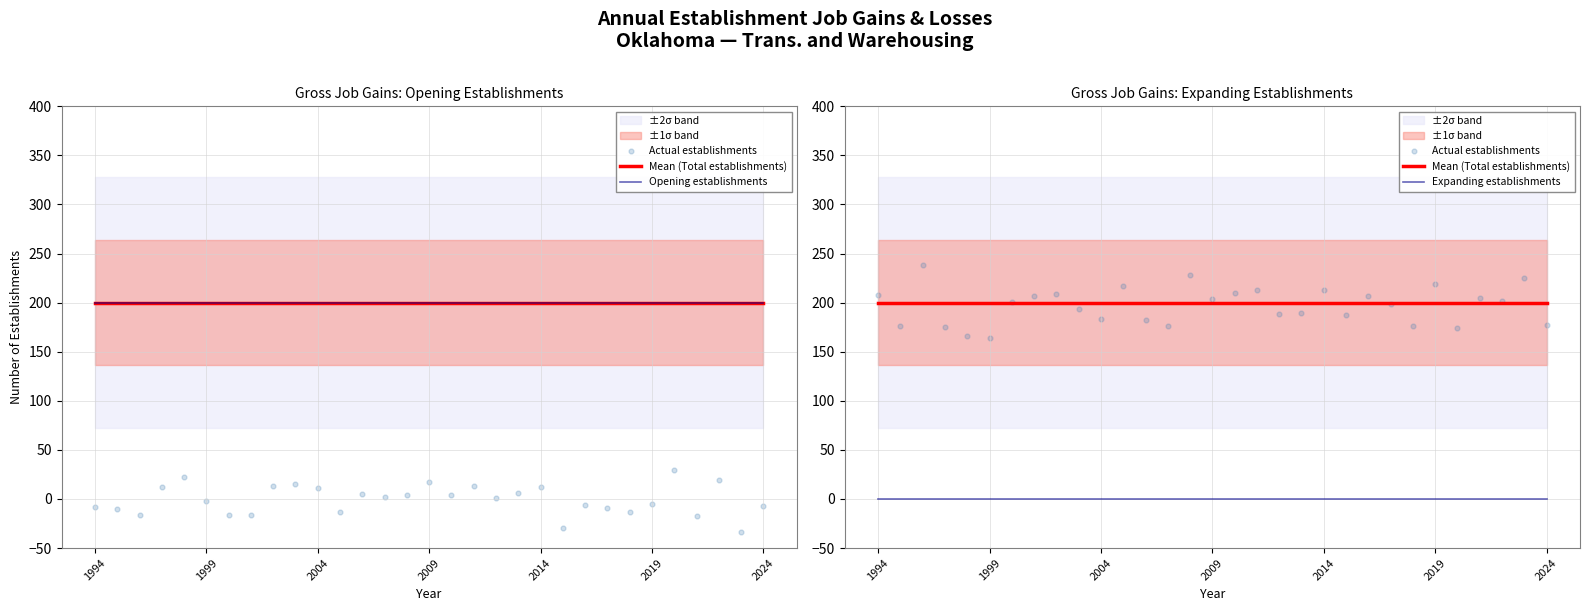

Which series has the largest total across all categories?

Mean (Total establishments)